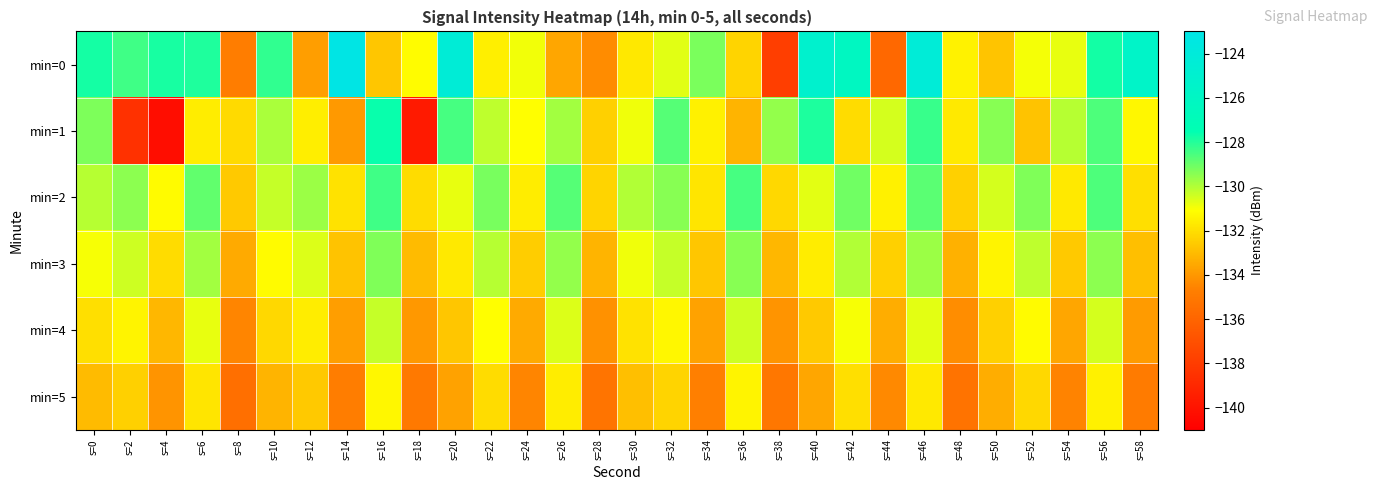

What is the total value across all series at s=58?

-790.6